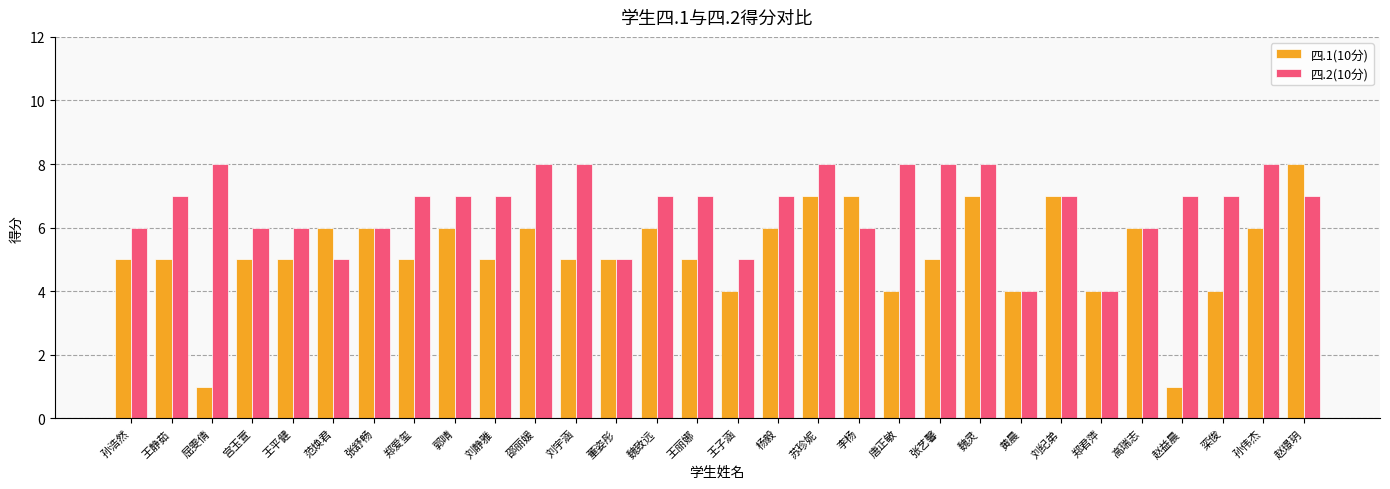

Reading left to right, extract all data points from this chart.

四.1(10分): 5	5	1	5	5	6	6	5	6	5	6	5	5	6	5	4	6	7	7	4	5	7	4	7	4	6	1	4	6	8
四.2(10分): 6	7	8	6	6	5	6	7	7	7	8	8	5	7	7	5	7	8	6	8	8	8	4	7	4	6	7	7	8	7